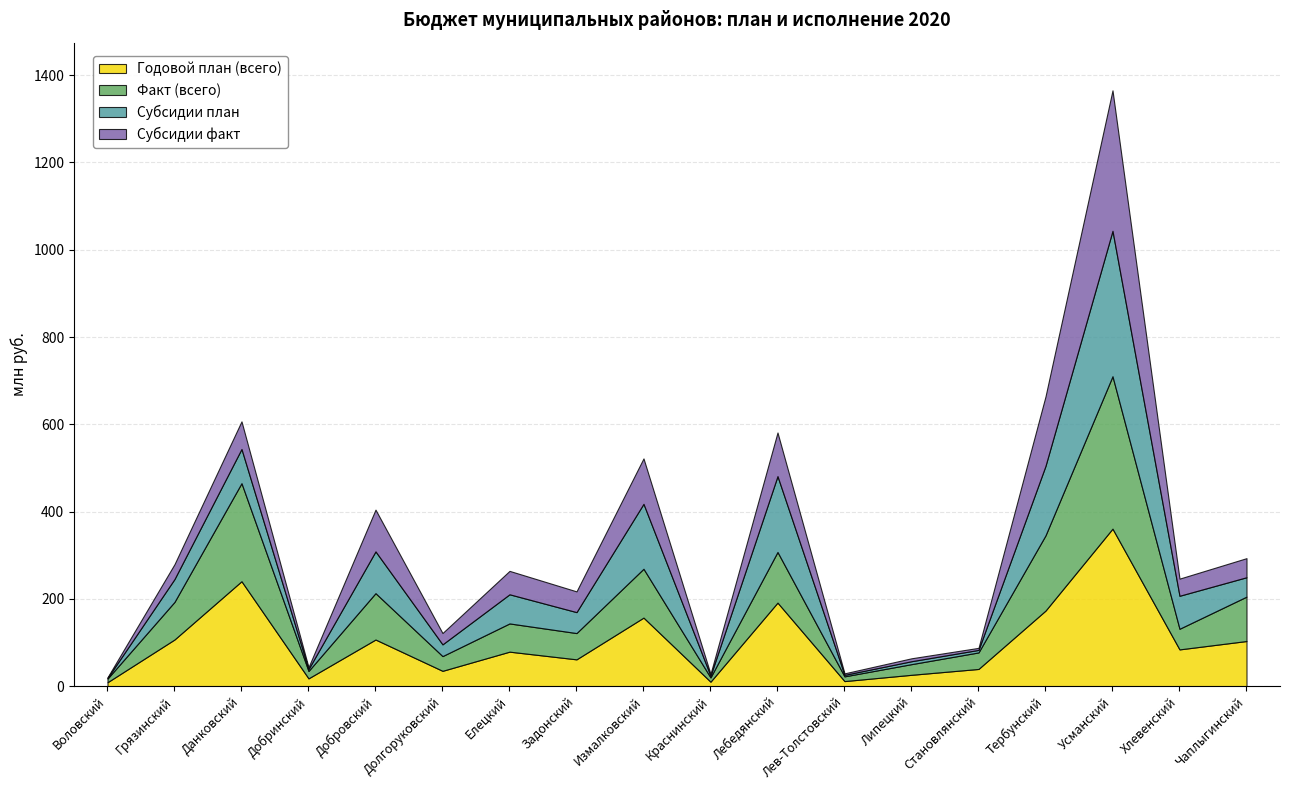

The Факт (всего) series shows 378393770.4 at Данковский. True or false?

False